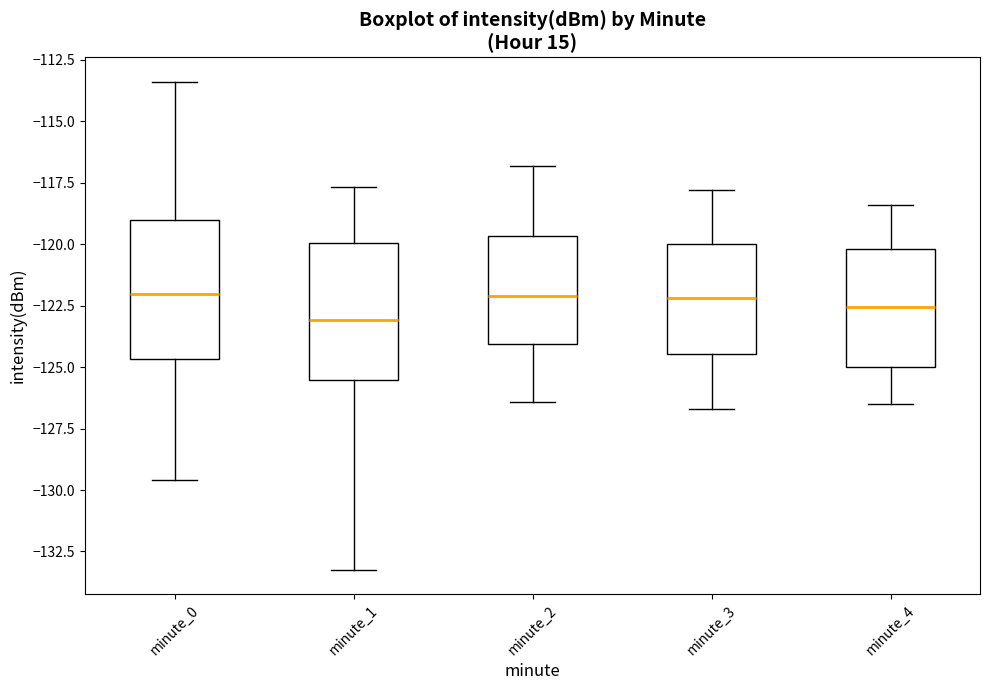

Where does the upper whisker of the box for minute_3 end on the y-axis? The values are not printed on the chart, so give them approximately, as read against the axis.

-118.0